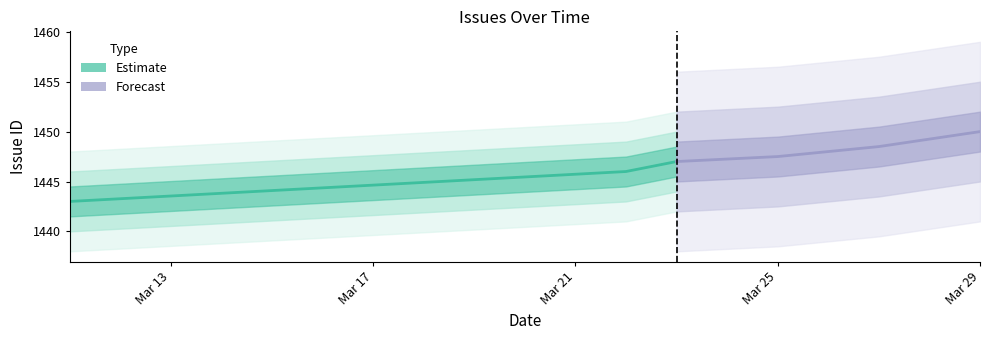

Where is the data nearest to the value 1445?

2016-03-22